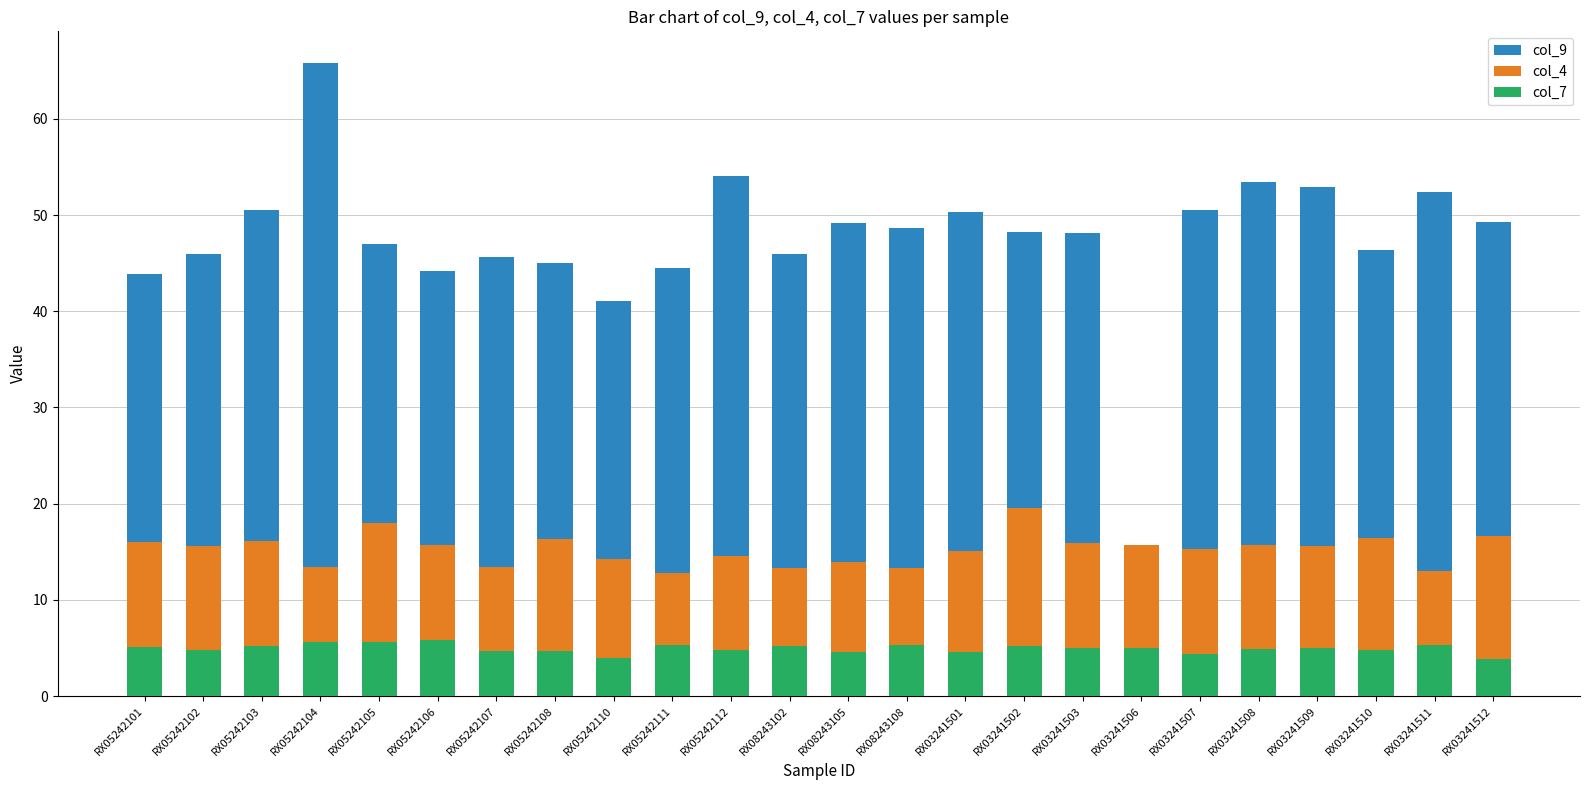

What are all the series names shown in the legend?

col_9, col_4, col_7